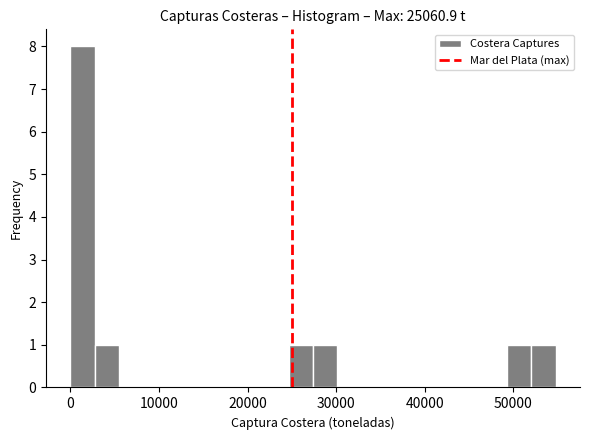

Read against the x-axis, roughly where is the centre of the tallest bar?

1000